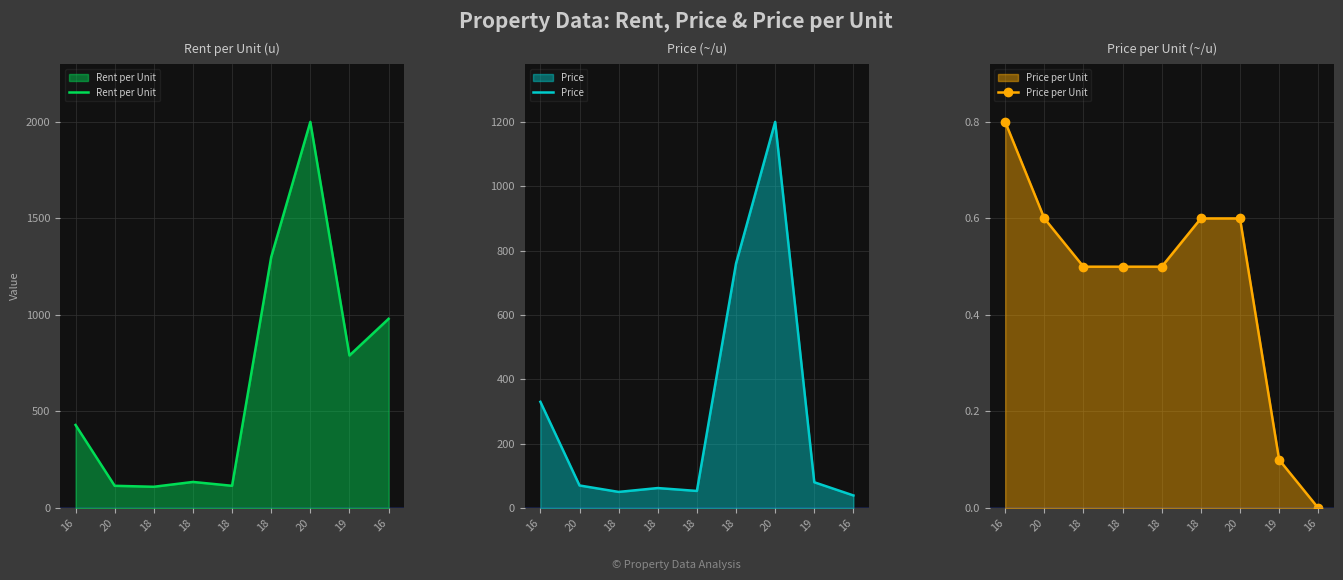

What is the label of the 6th point from the right?

18